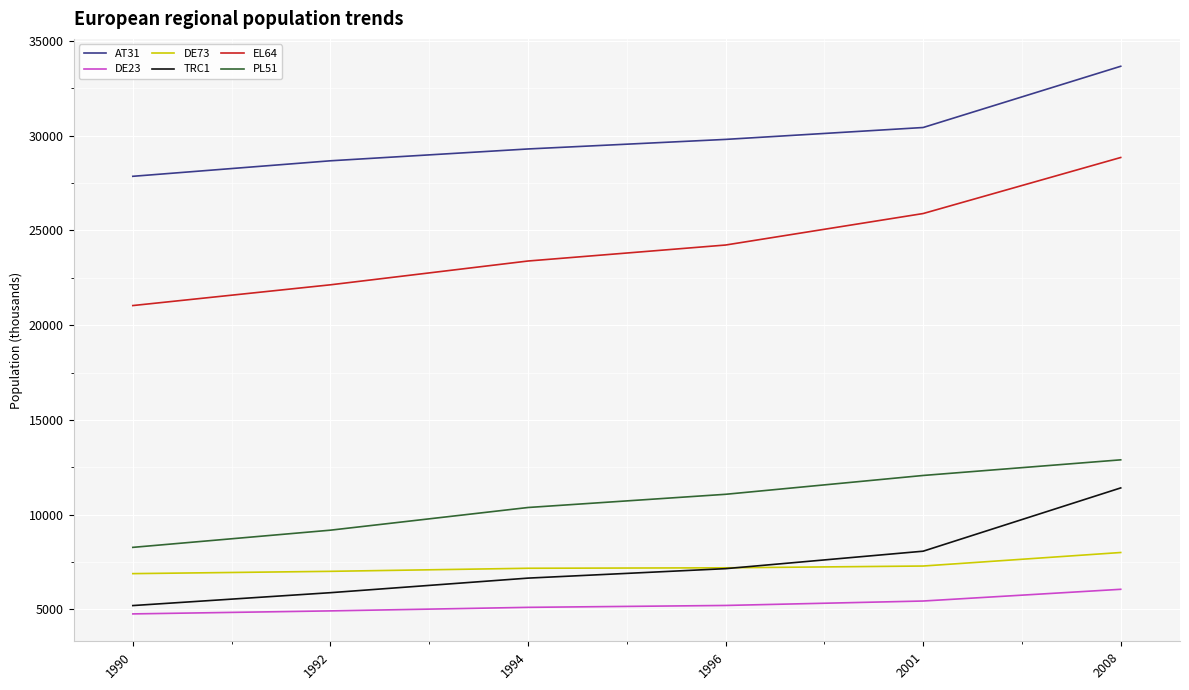

Which series has the largest range (max minus min)?

EL64